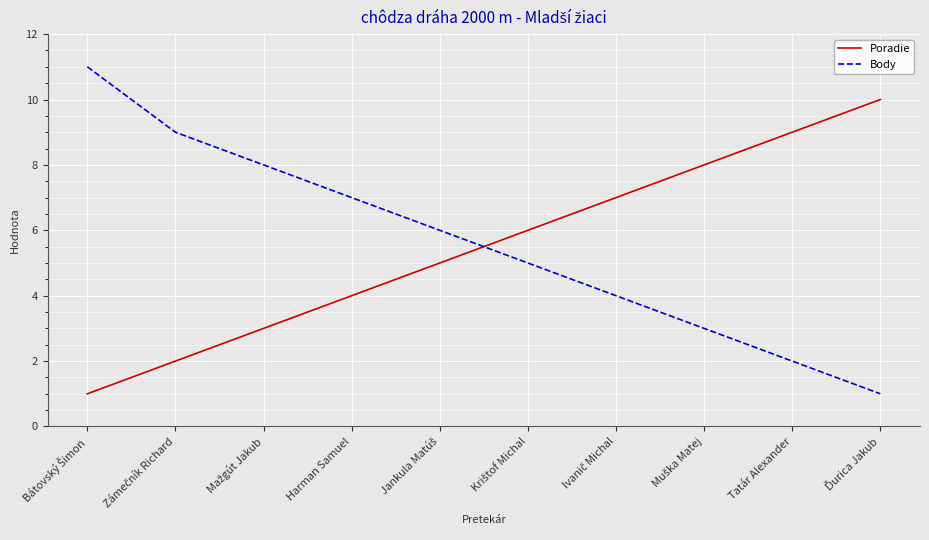

Rank the series by their maximum value, from highest to lowest.

Body, Poradie